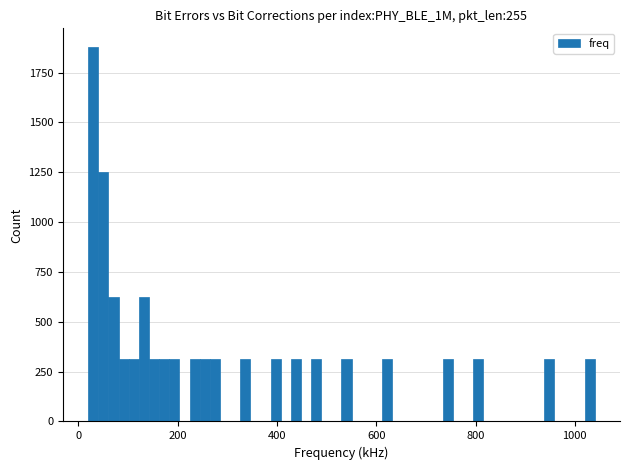

Around what value on the x-axis is the tallest bar? Give the approximate position of its centre, as read against the axis.

40